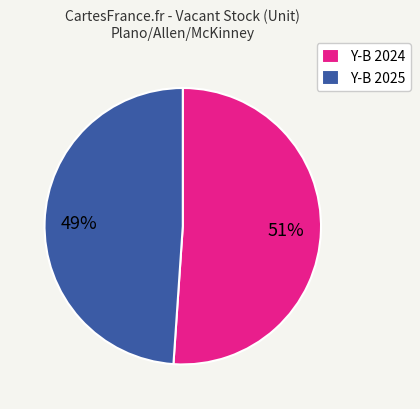

Which slice is the smallest?

Y-B 2025